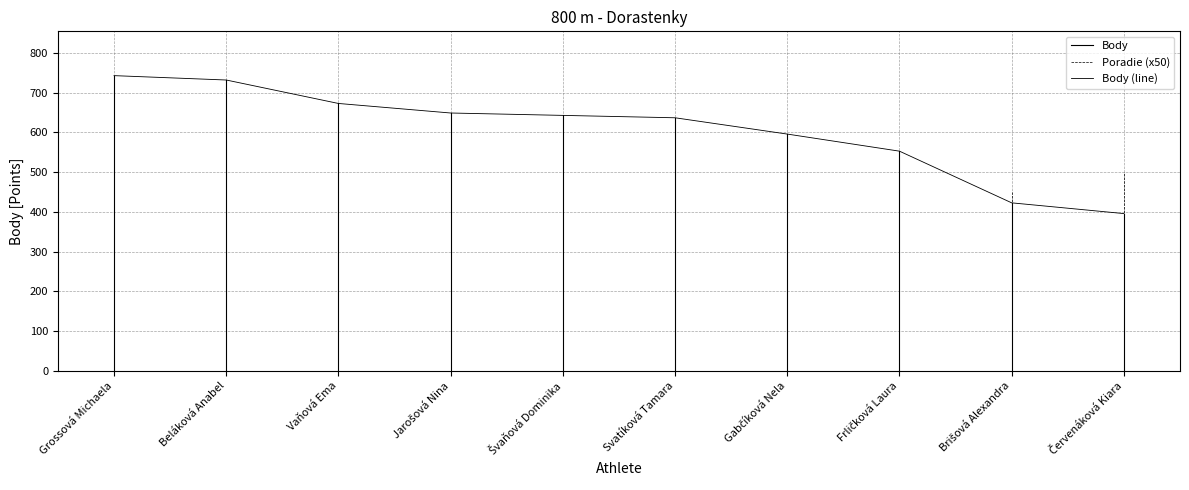

What is the ratio of the value at Švaňová Dominika to the value at Beláková Anabel?

0.9